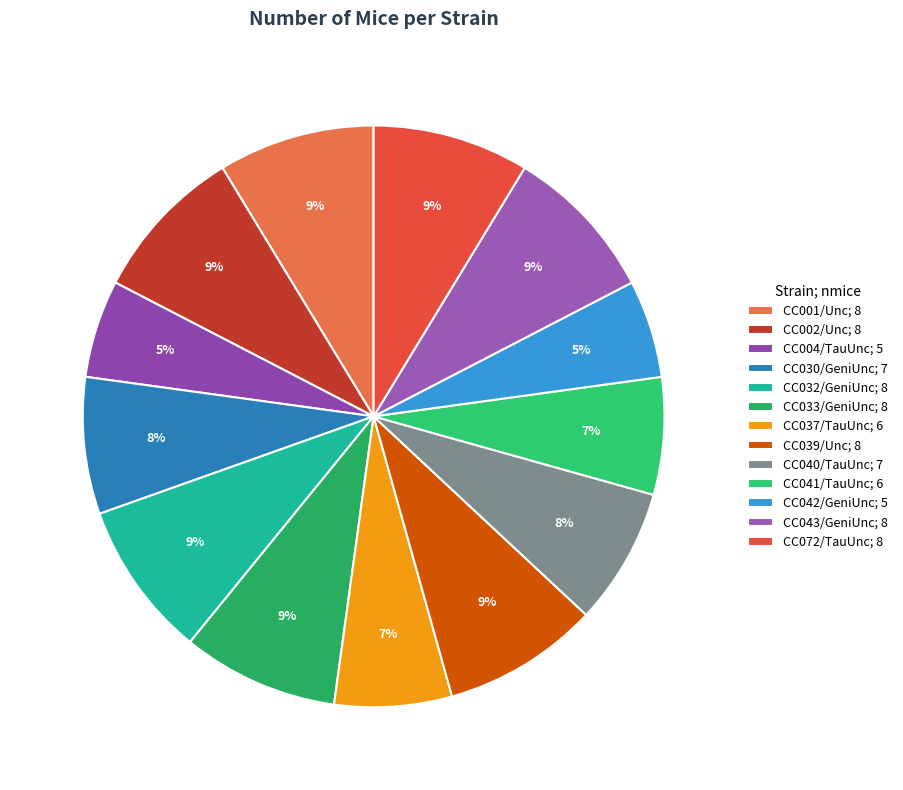

To the nearest percent, what is the average slice percentage?

8%